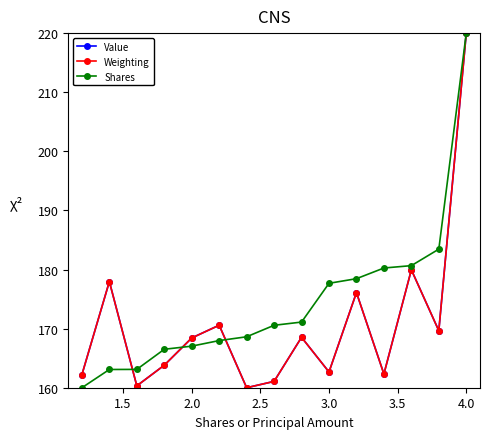

What is the maximum value for Weighting?

220.0